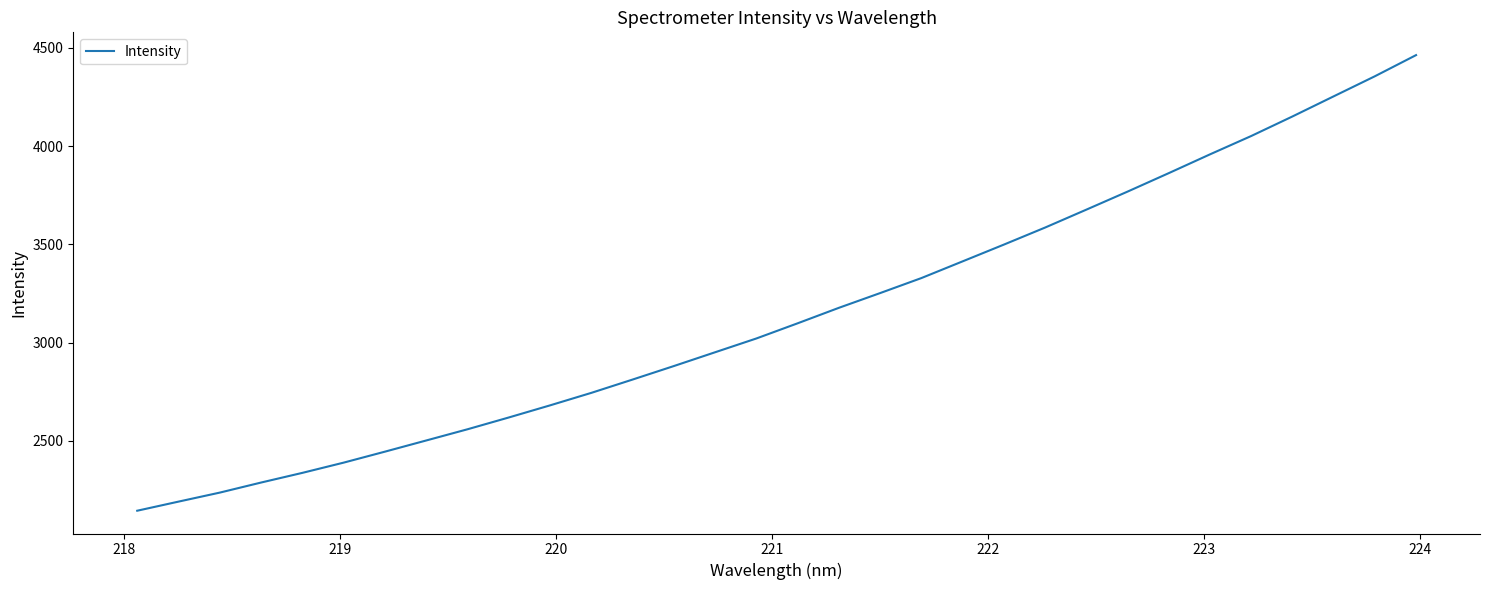

True or false: there are more than 1 points higher than both neighbors.

False